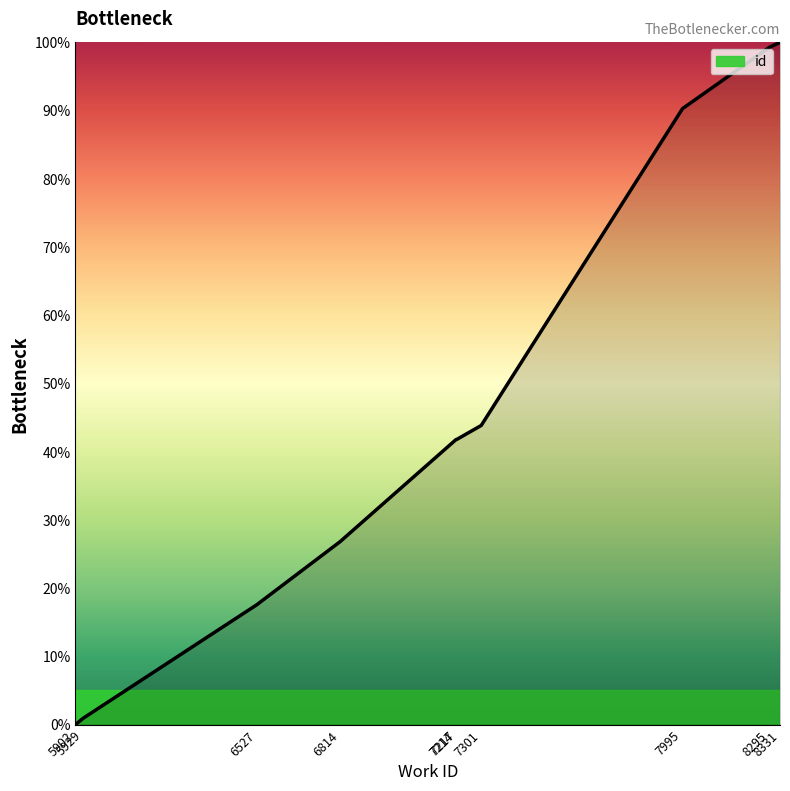

Between 6814 and 8295, which is larger?

8295